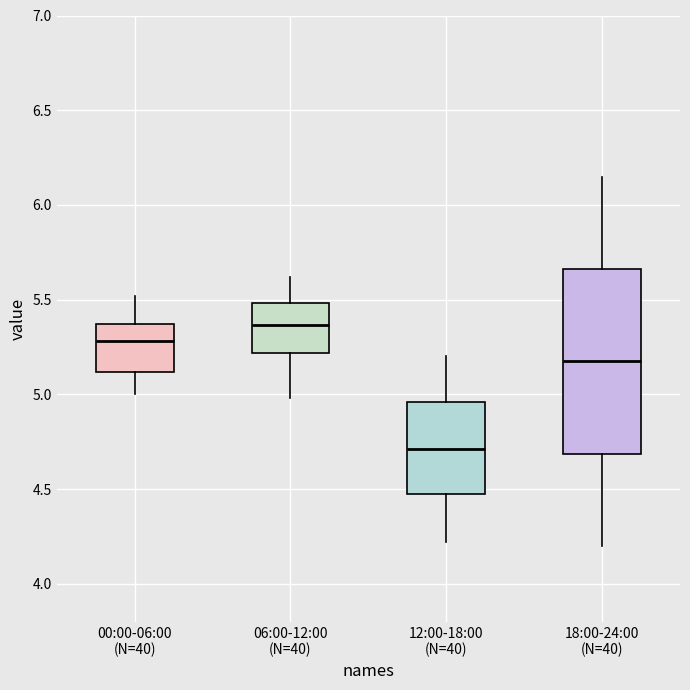

Reading left to right, read every box against the y-axis: the position of its median line, the range the box covers, and the ends of its whiskers. The values are not printed on the chart, so give them approximately, as read against the axis.

00:00-06:00 (N=40): median 5.30, box 5.10 to 5.35, whiskers 5.00 to 5.50
06:00-12:00 (N=40): median 5.35, box 5.20 to 5.50, whiskers 5.00 to 5.60
12:00-18:00 (N=40): median 4.70, box 4.45 to 4.95, whiskers 4.20 to 5.20
18:00-24:00 (N=40): median 5.20, box 4.70 to 5.65, whiskers 4.20 to 6.15